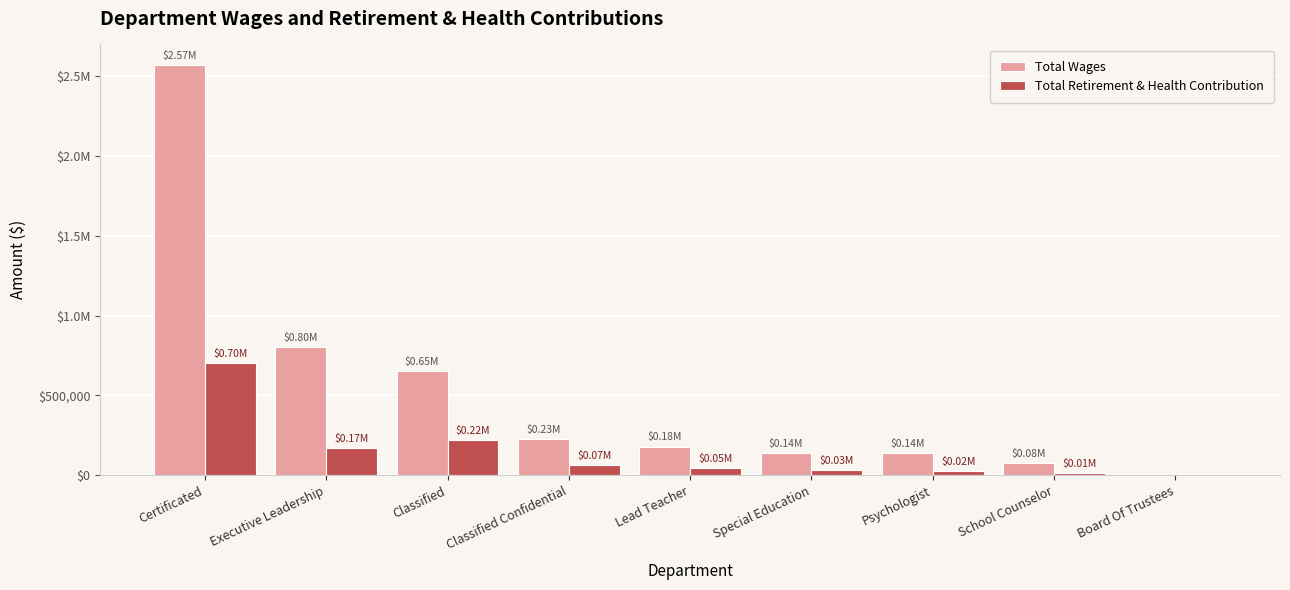

The Total Retirement & Health Contribution series shows 100478 at Executive Leadership. True or false?

False